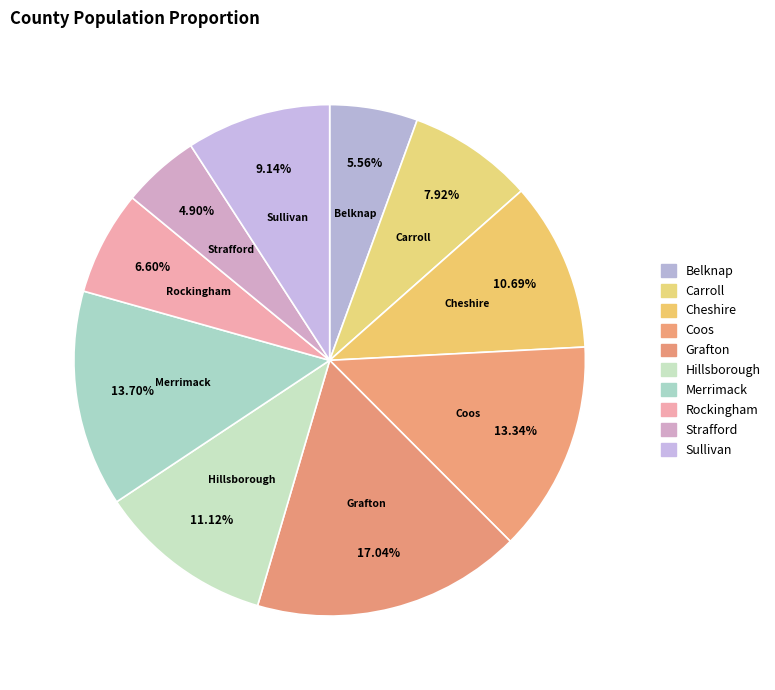

How many slices are in this pie chart?

10